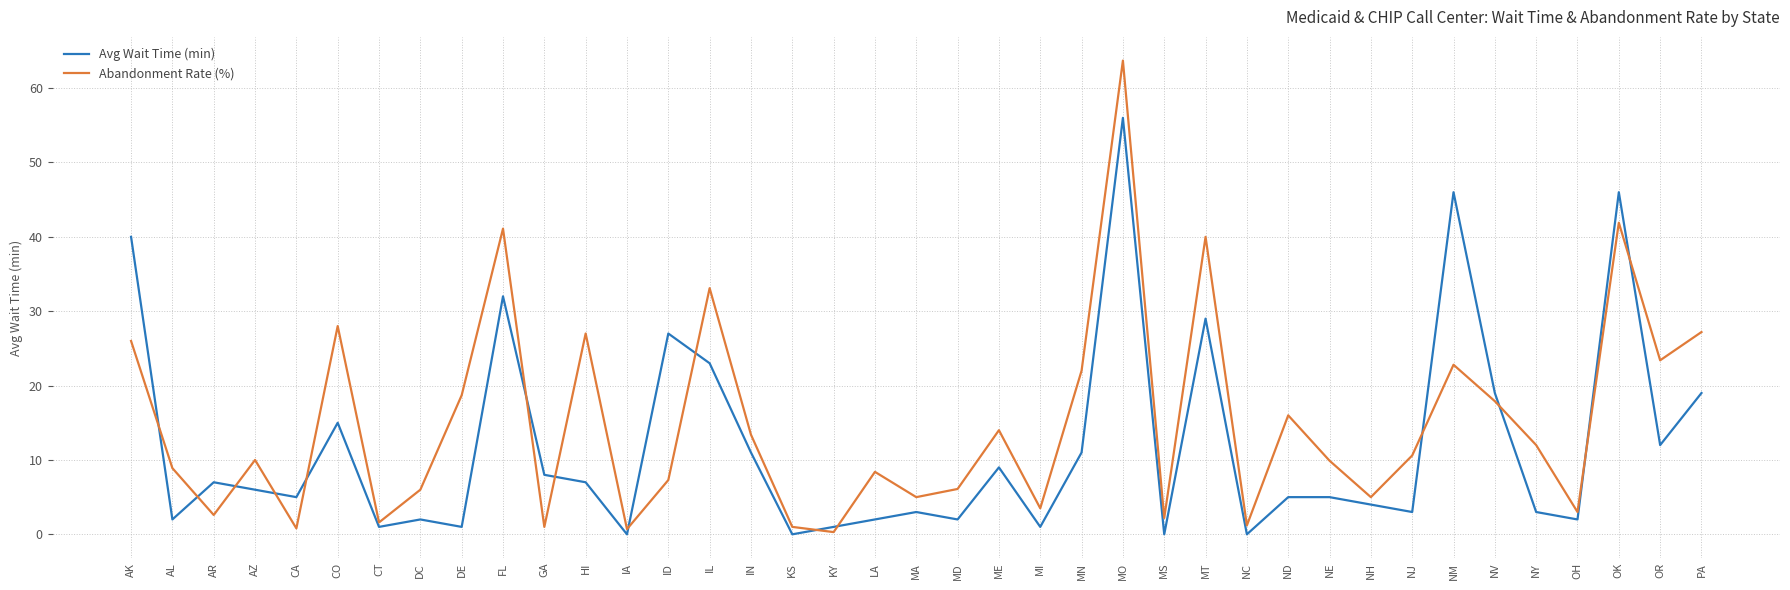

At which label does Avg Wait Time (min) reach its peak?

MO